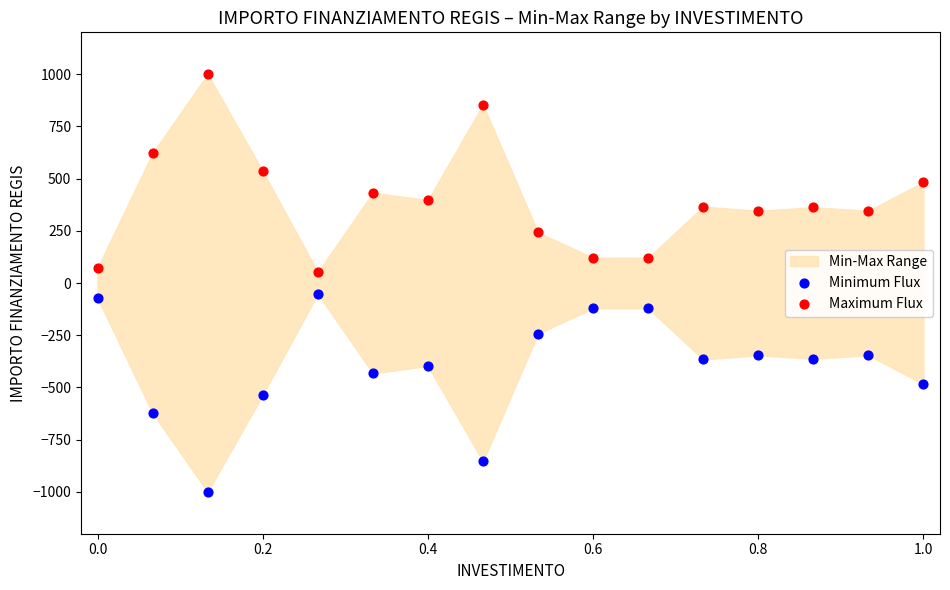

Across all data points, what is the range of X values (max minus min)?

1.0